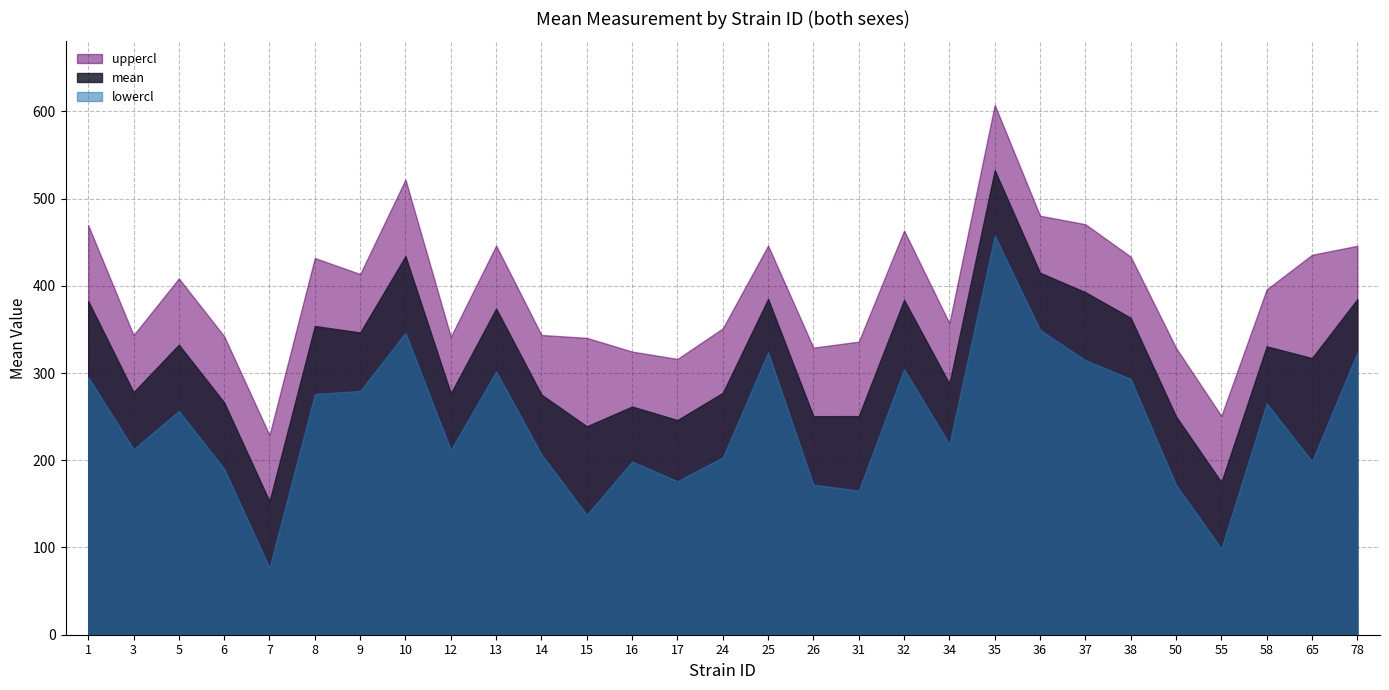

What is the sum of the uppercl values at 58 and 25?

841.9